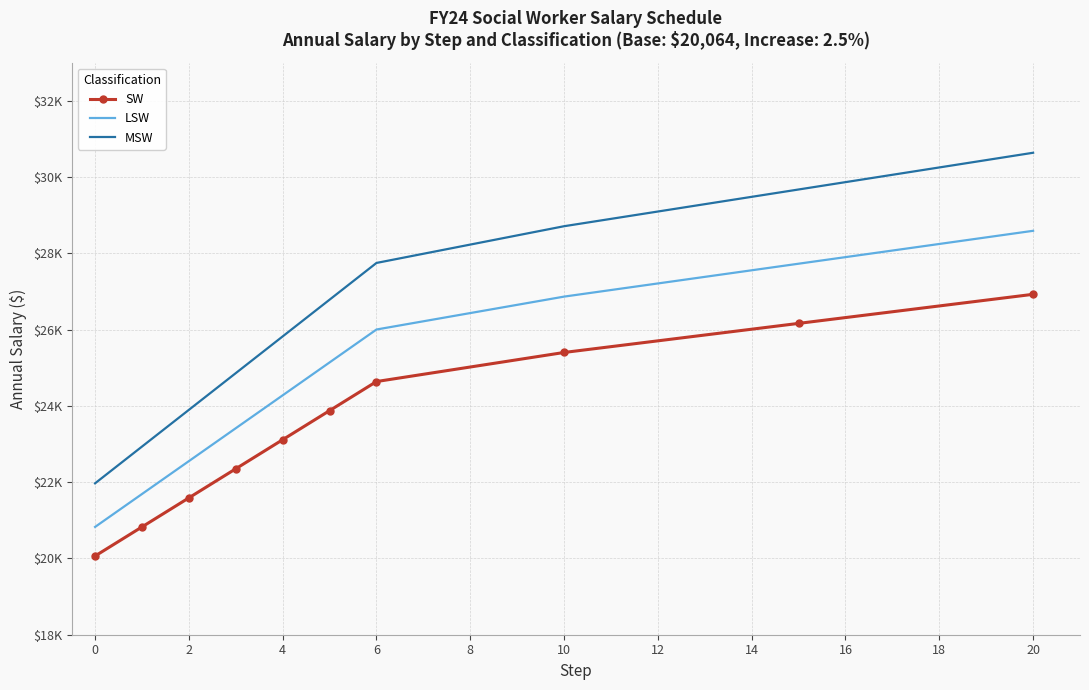

What are all the series names shown in the legend?

SW, LSW, MSW